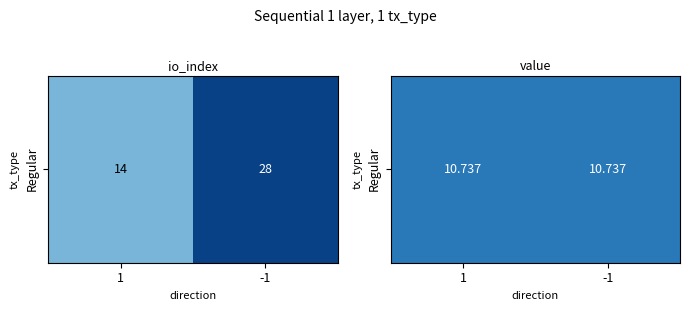

What is the maximum value shown in the chart?

28